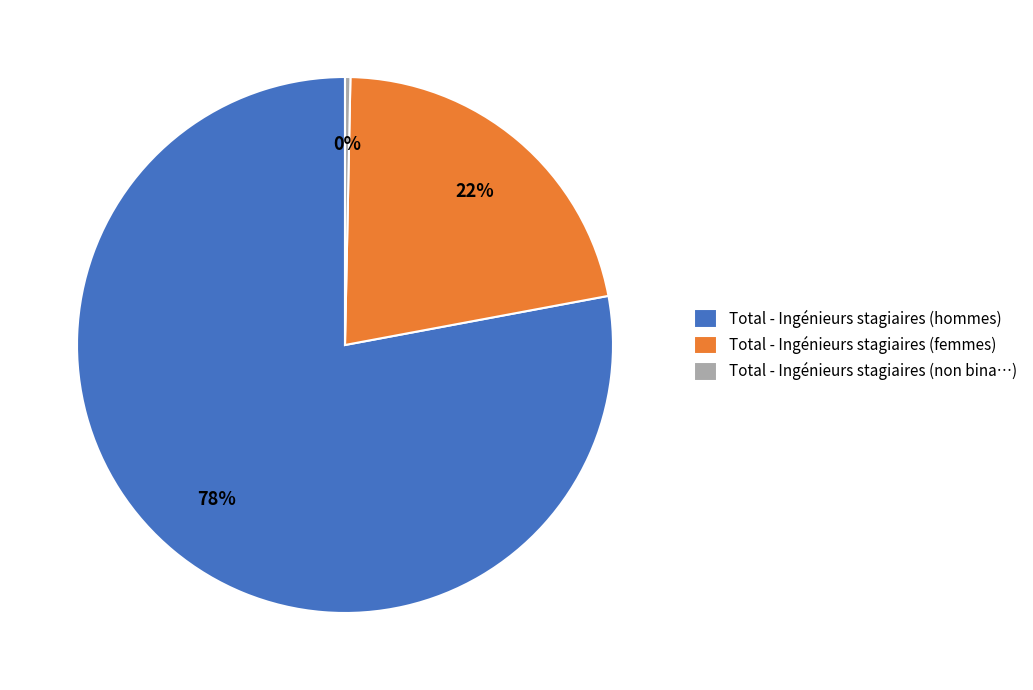

Is the sum of Total - Ingénieurs stagiaires (non bina…) and Total - Ingénieurs stagiaires (femmes) greater than half?

No